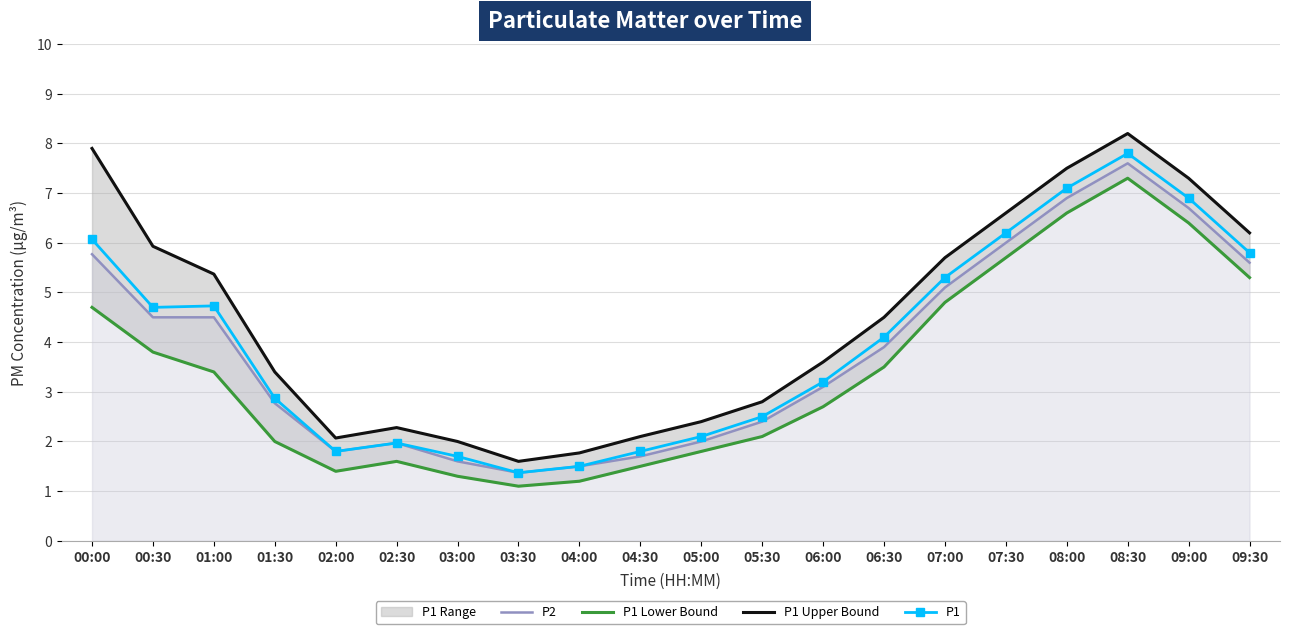

At 06:30, list the series in order from largest to smallest.

P1 Upper Bound, P1, P2, P1 Lower Bound